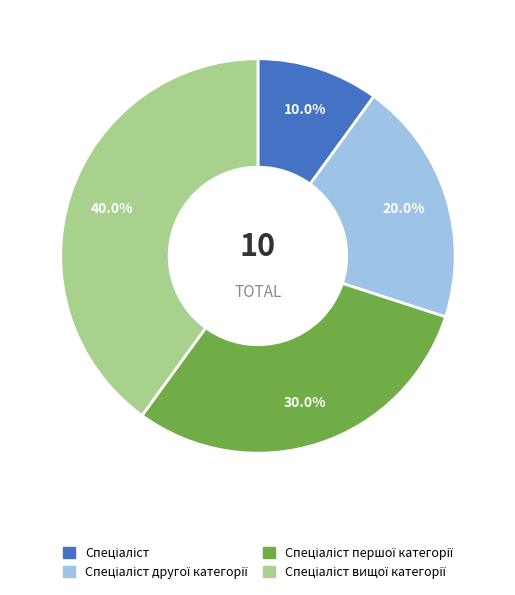

Is there a majority slice in this chart?

No